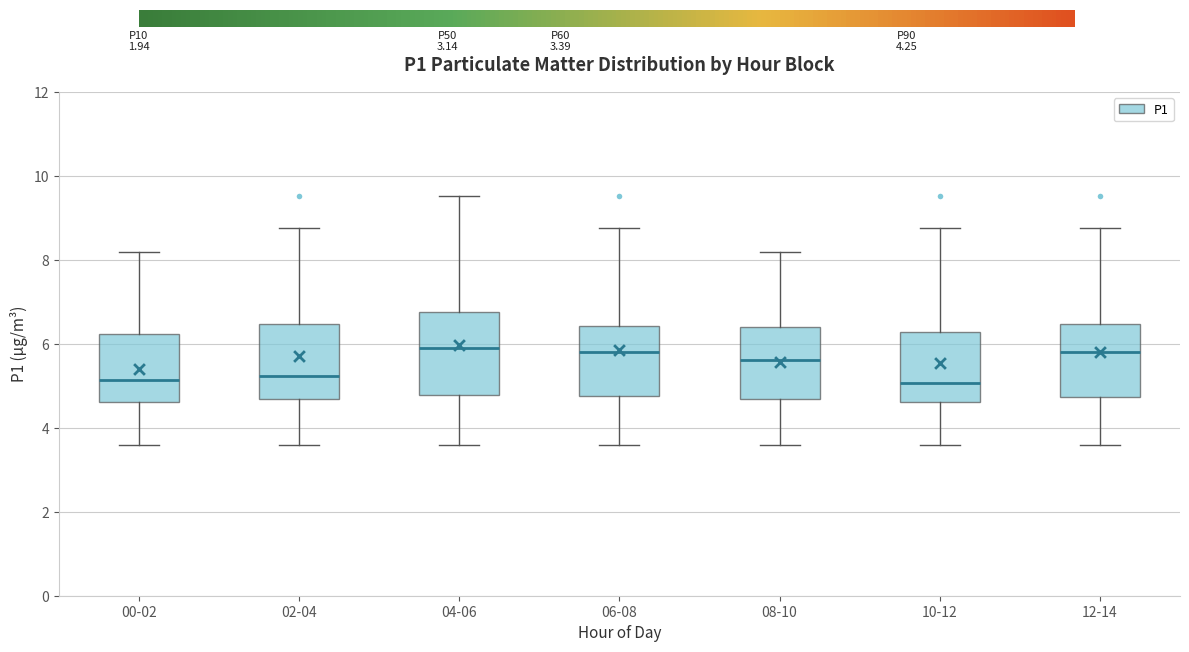

Where does the upper whisker of the box for 06-08 end on the y-axis? The values are not printed on the chart, so give them approximately, as read against the axis.

8.8